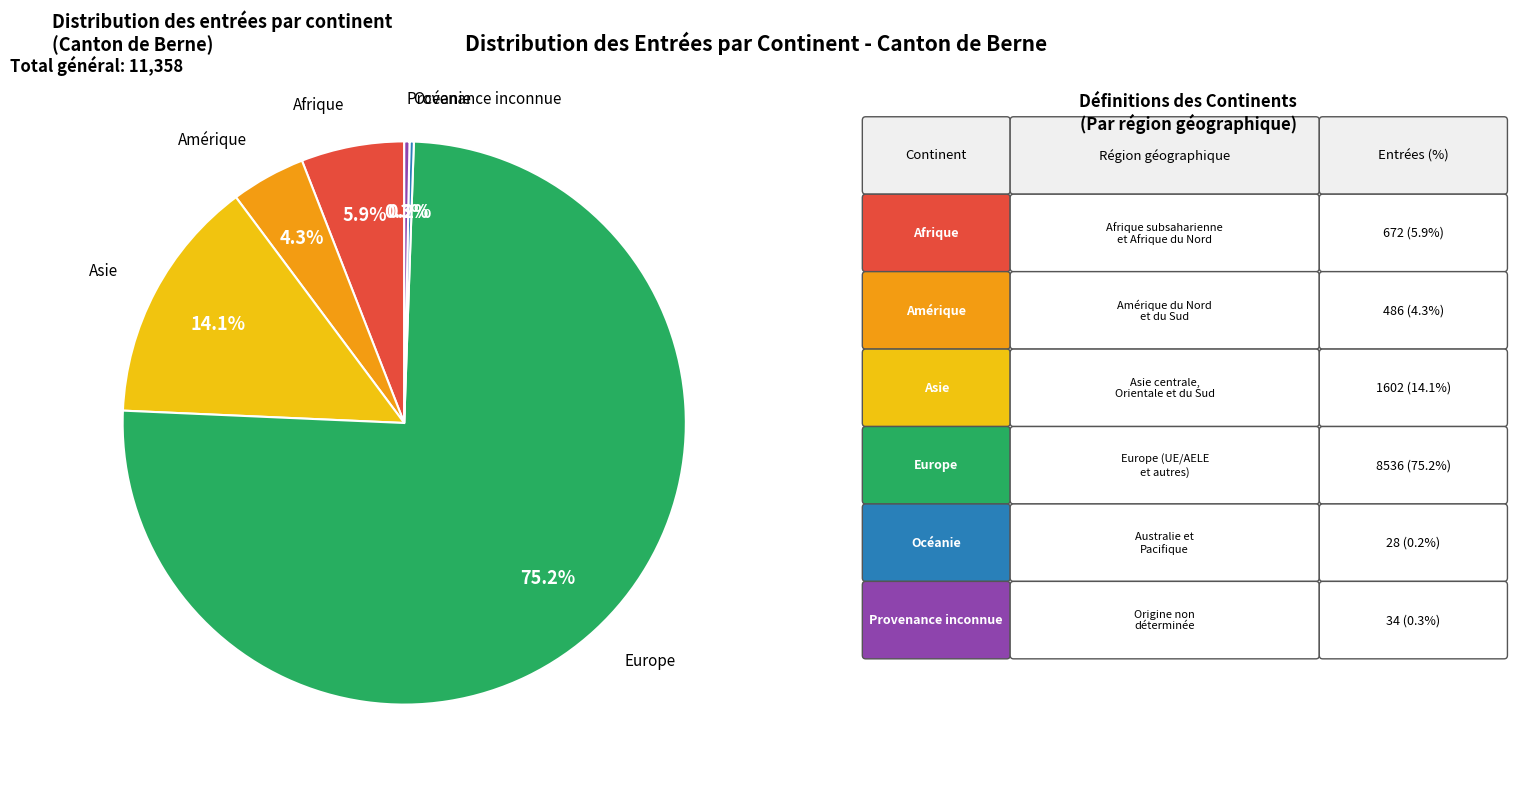

Is there any slice that represents more than half of the pie?

Yes